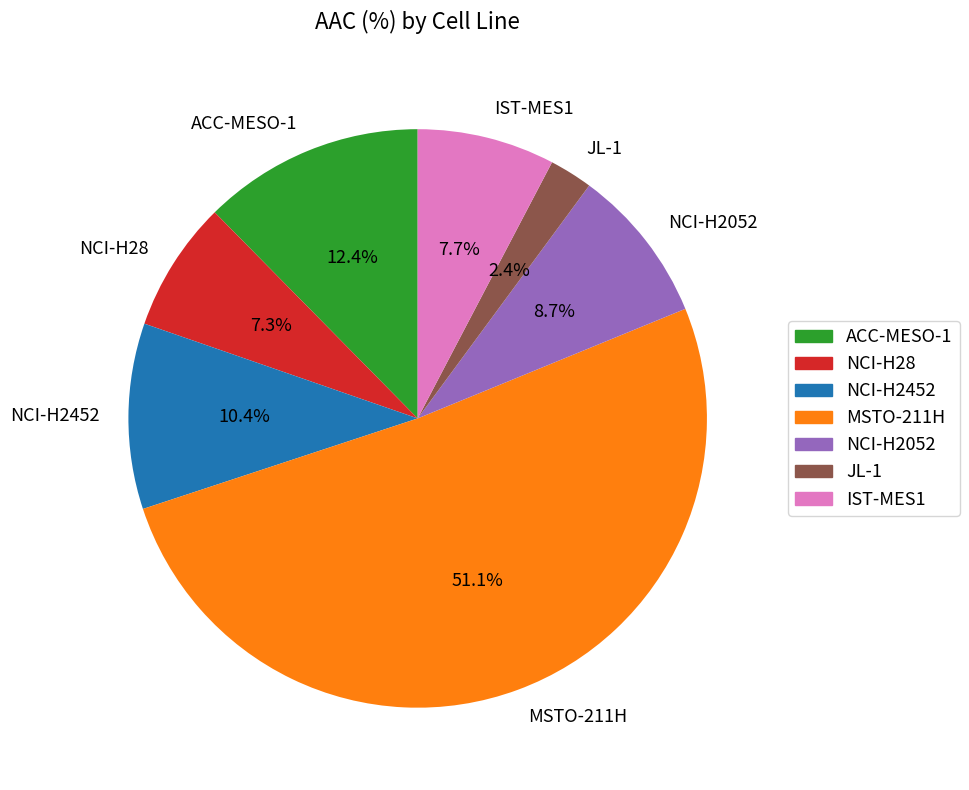

What percentage is the JL-1 slice, to the nearest percent?

2%